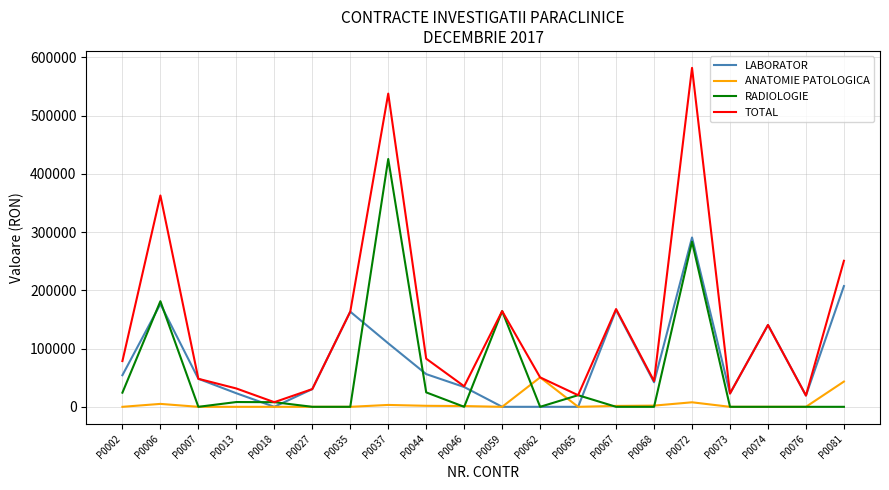

At which category is the sum across all series the highest?

P0072